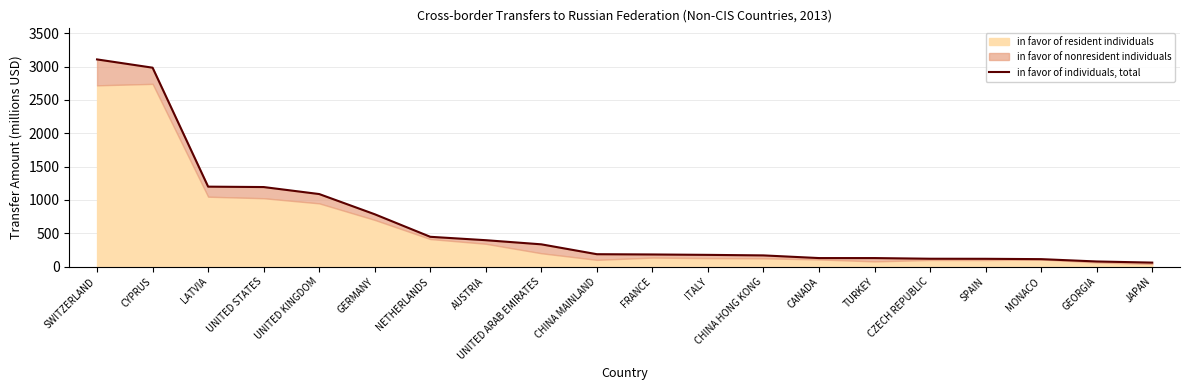

How many data points are less than 186?

10